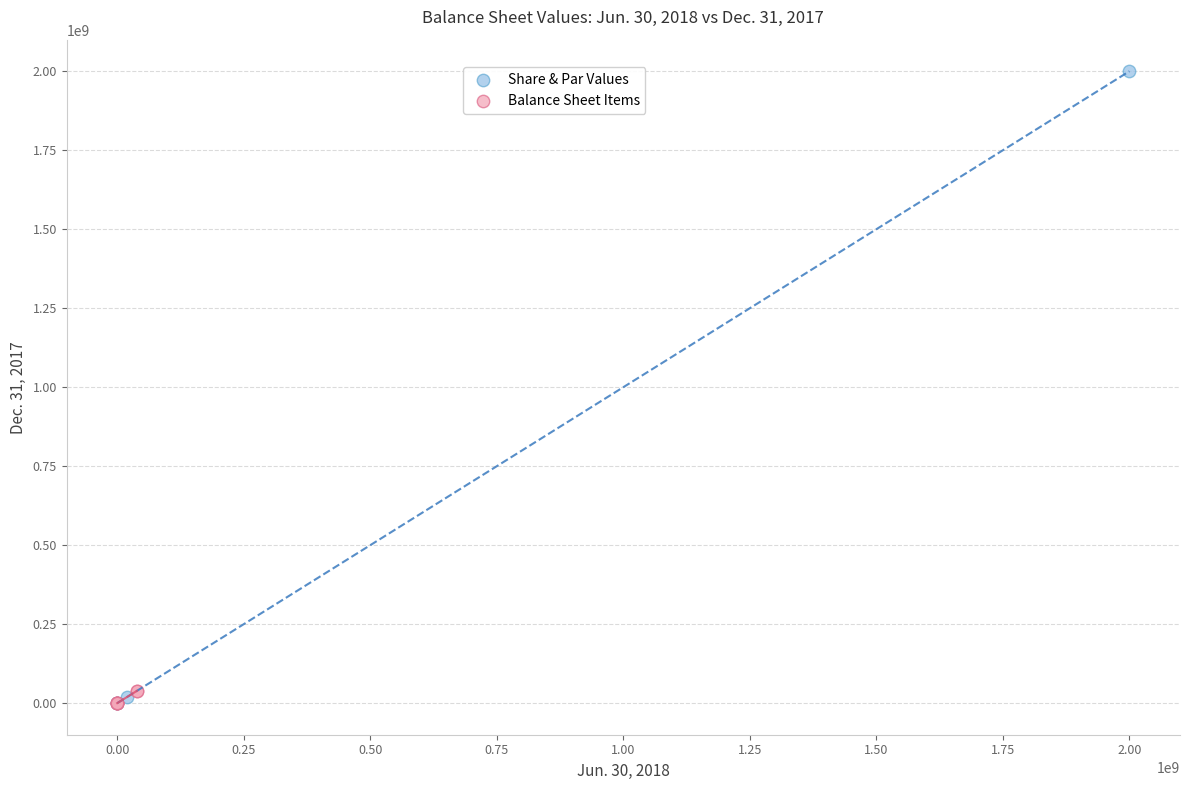

Which series has the widest spread of Y values?

Share & Par Values